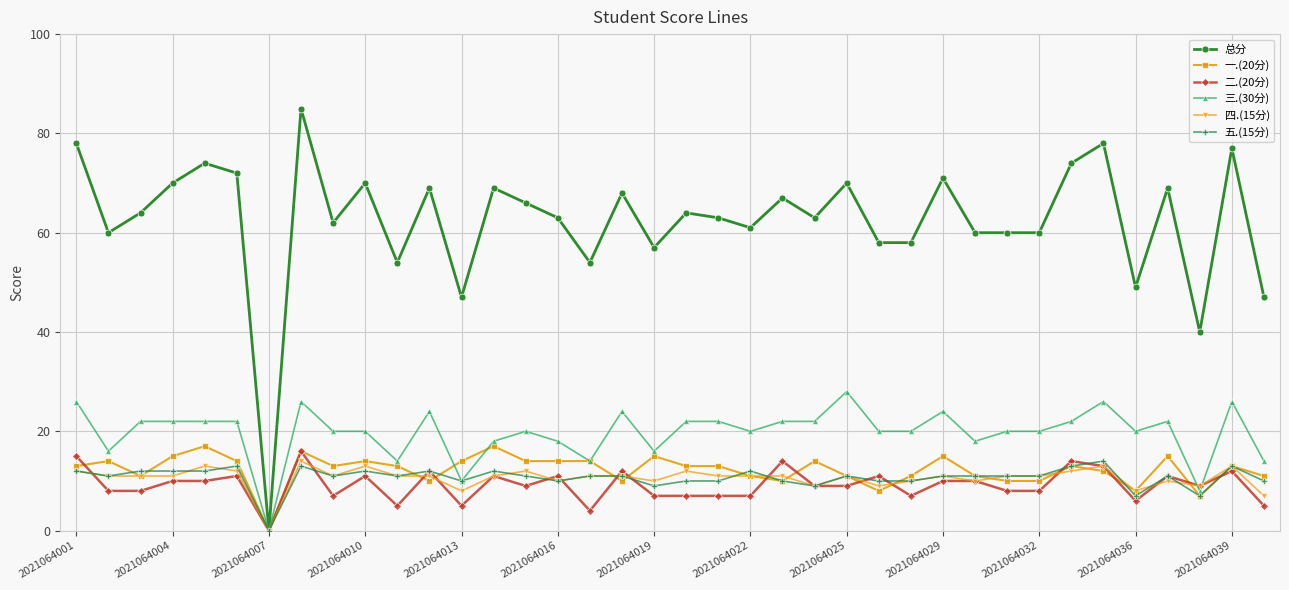

Which series has the widest spread of values?

总分